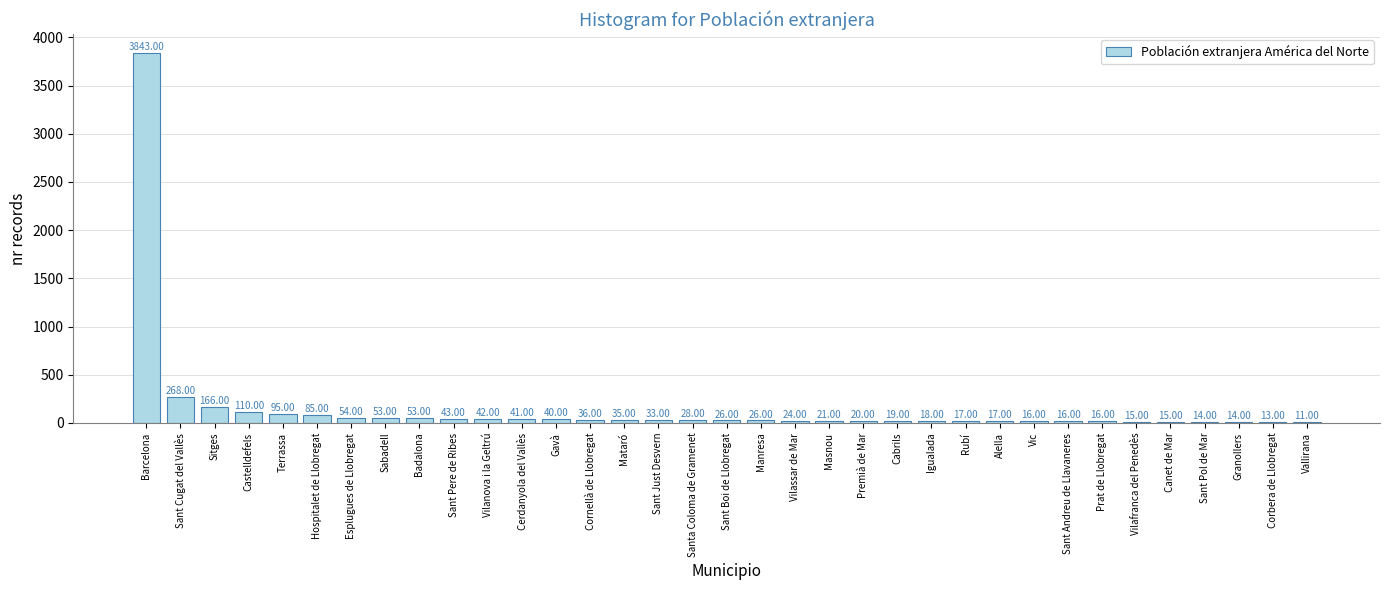

Where does the data first go above 26?

Barcelona